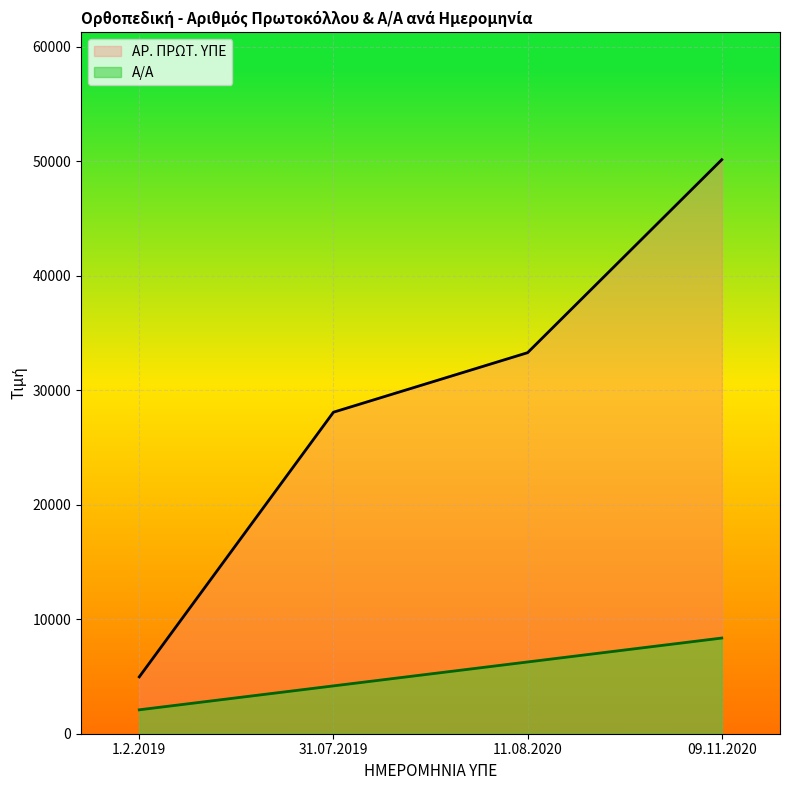

What is the label of the 4th point from the left?

09.11.2020